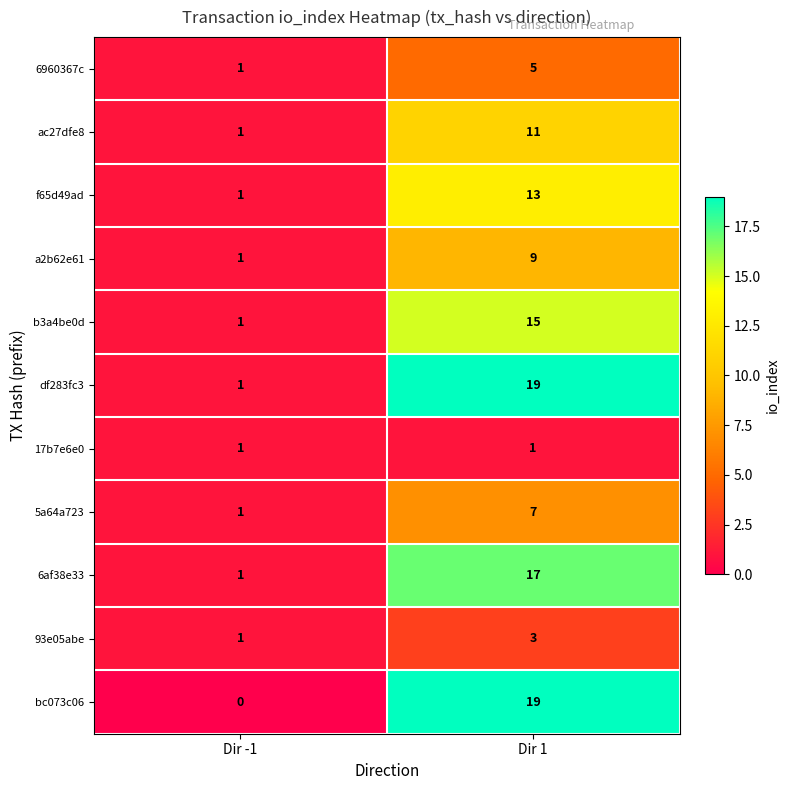

Which series has the largest total across all categories?

df283fc3